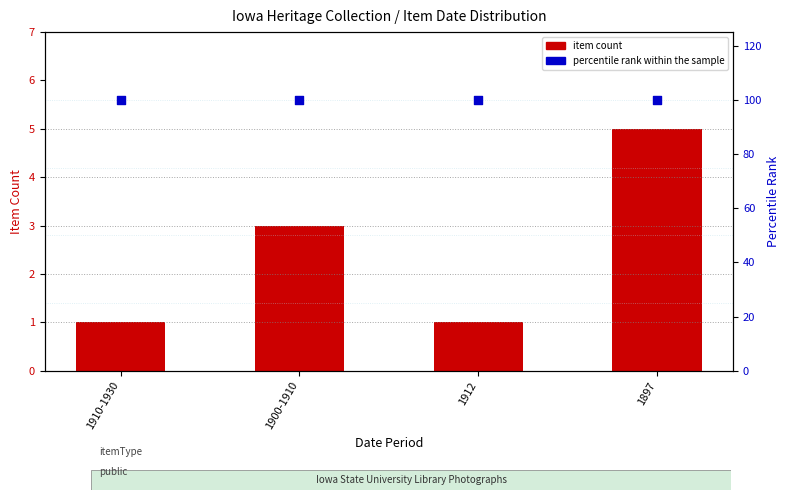

Which series has the largest total across all categories?

percentile rank within the sample